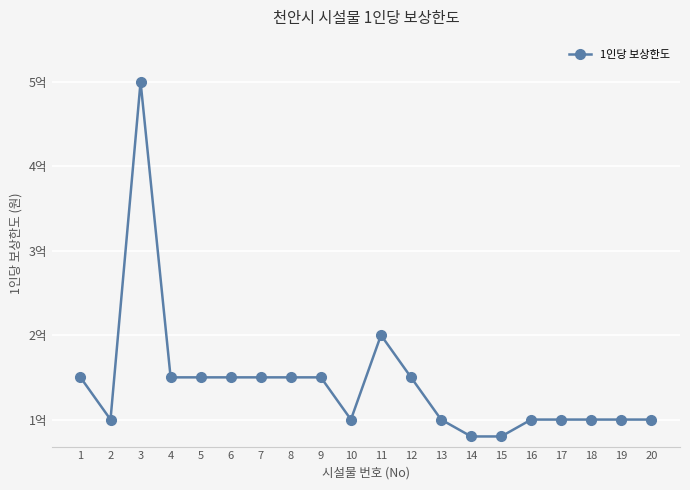

What is the change in value from 9 to 11?

+50000000